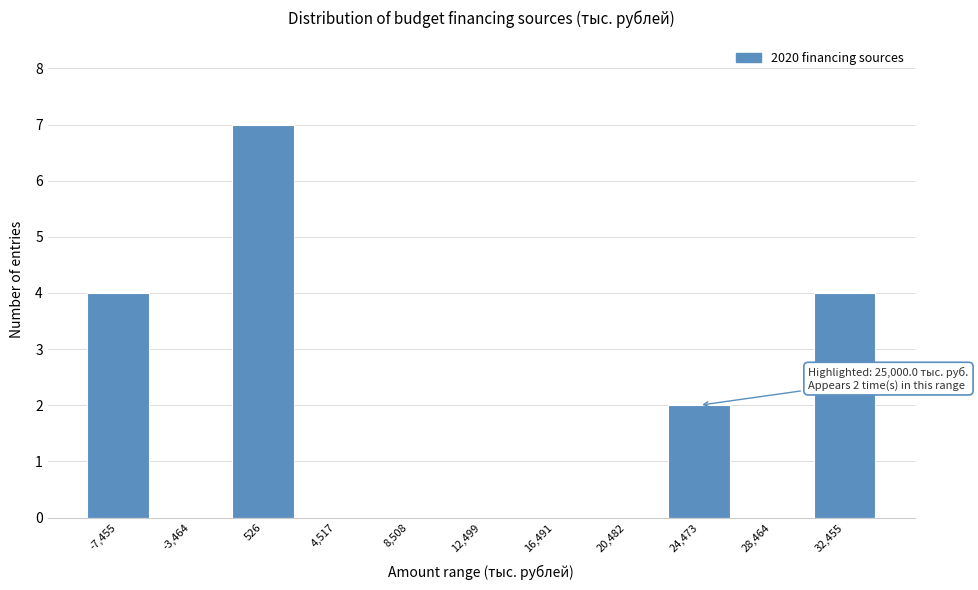

Reading right to left, extract all data points from this chart.

32,455=4	28,464=0	24,473=2	20,482=0	16,491=0	12,499=0	8,508=0	4,517=0	526=7	-3,464=0	-7,455=4